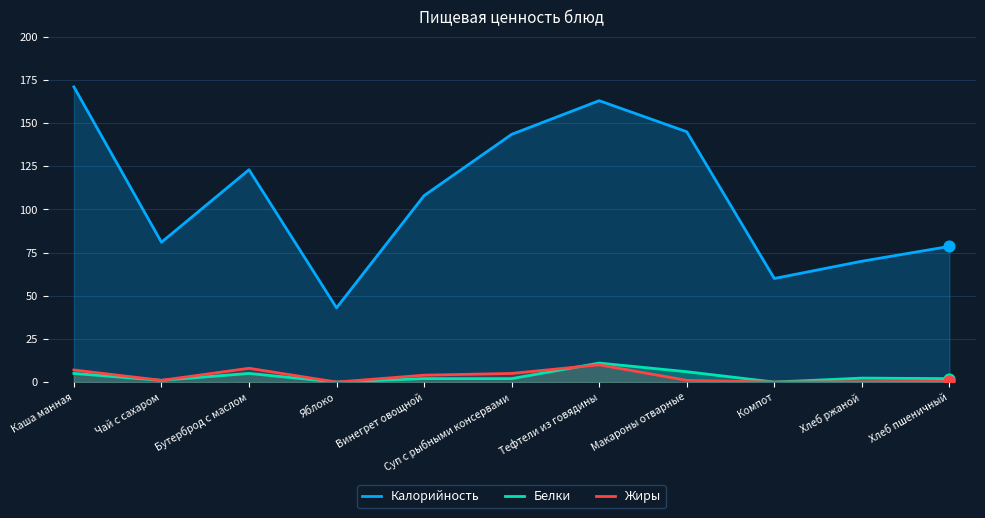

Which series reaches the maximum Y coordinate?

Калорийность